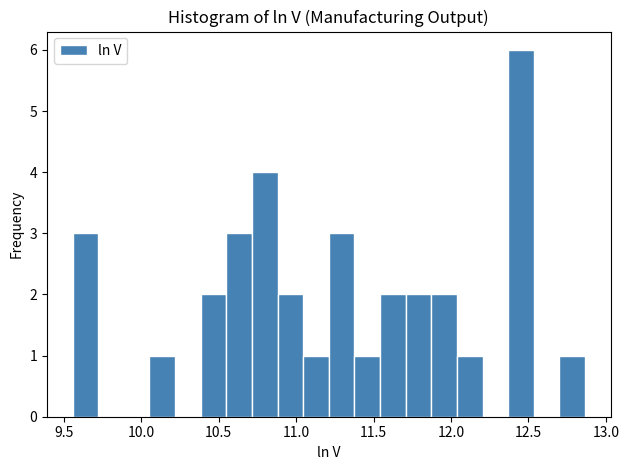

Around what value on the x-axis is the tallest bar? Give the approximate position of its centre, as read against the axis.

12.45